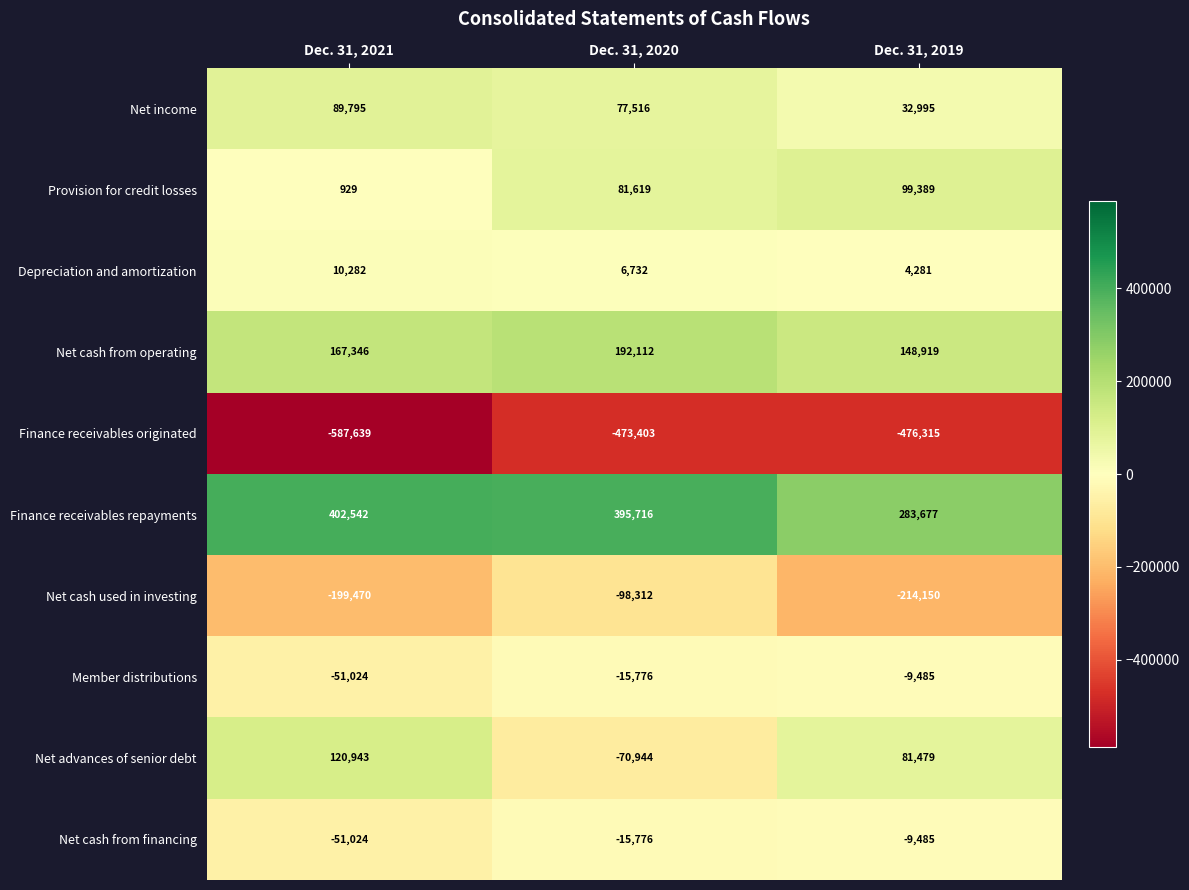

What is the difference between the highest and lowest values at Dec. 31, 2021?

990181